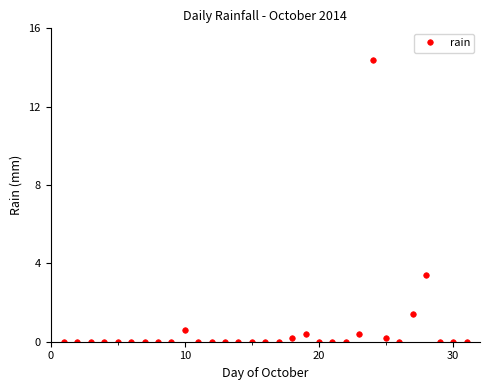

What is the difference between the maximum and minimum values?

14.4